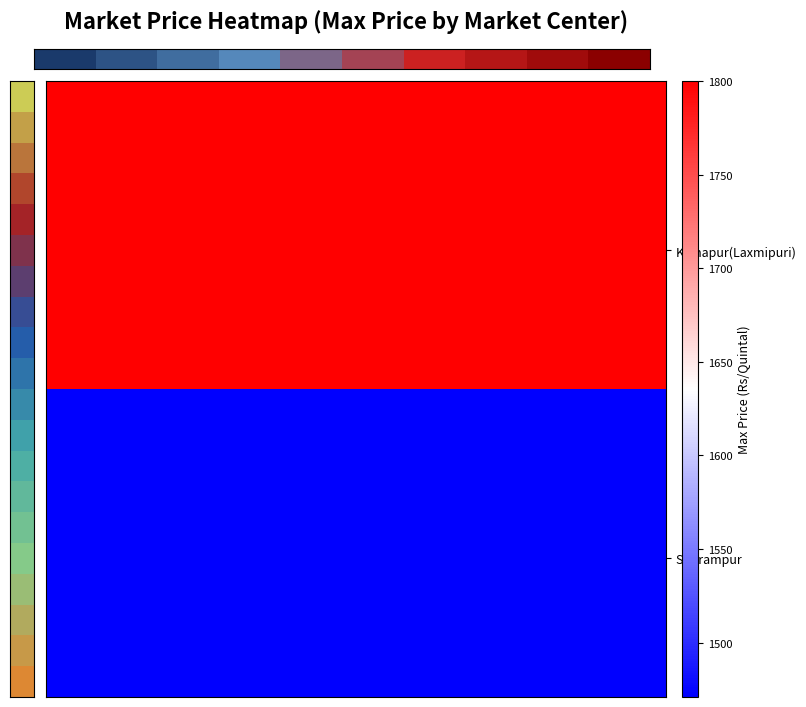

Count the number of categories in the chart.

10